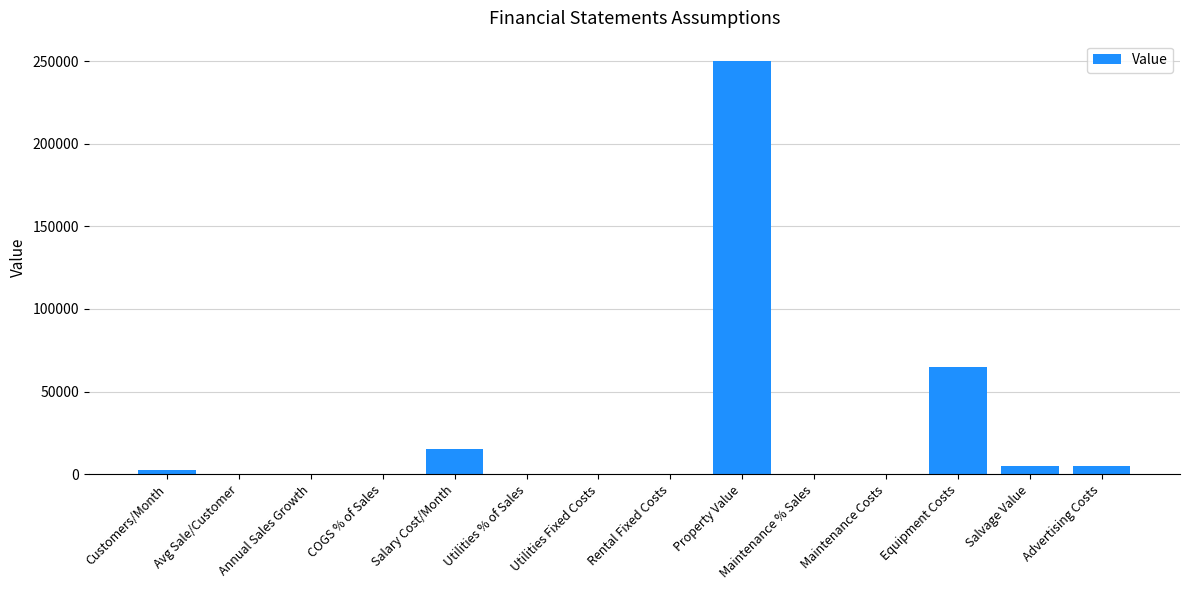

What is the average value?

24479.3